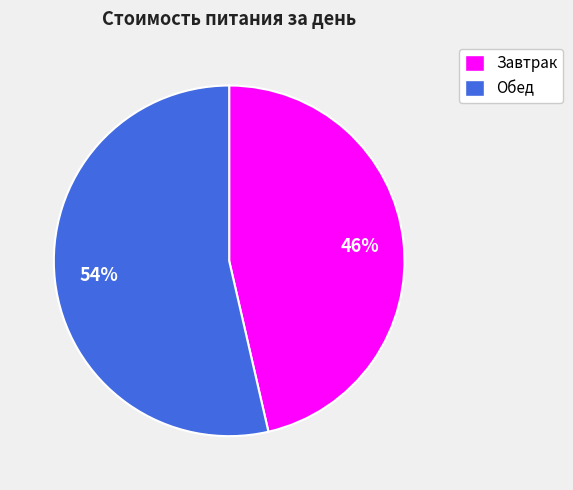

To the nearest percent, what portion does Завтрак represent?

46%